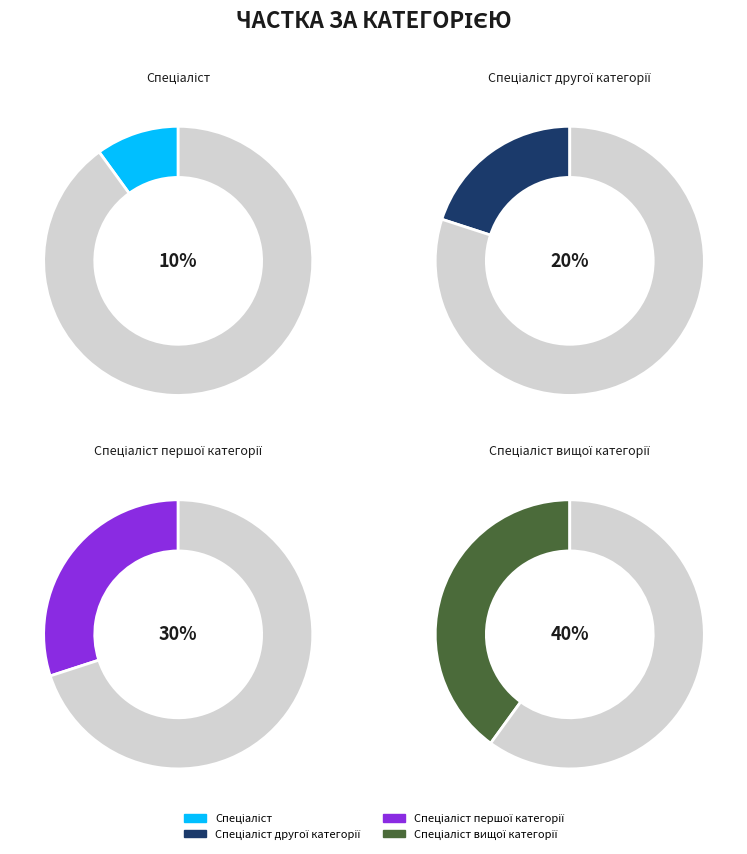

Rank the categories by value from lowest to highest.

Спеціаліст, Спеціаліст другої категорії, Спеціаліст першої категорії, Спеціаліст вищої категорії